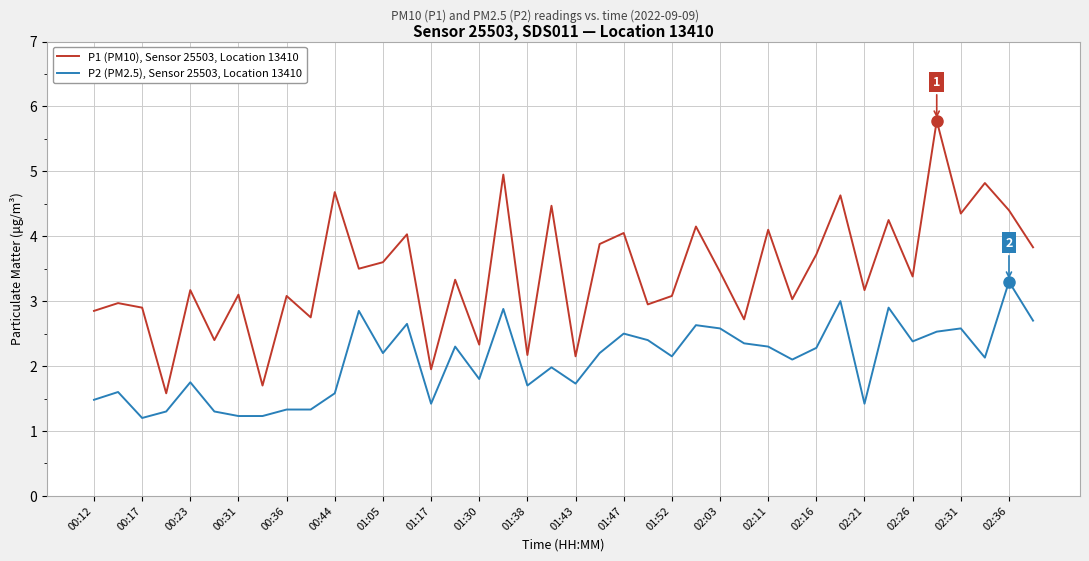

True or false: P1 (PM10), Sensor 25503, Location 13410 and P2 (PM2.5), Sensor 25503, Location 13410 cross at least once.

False